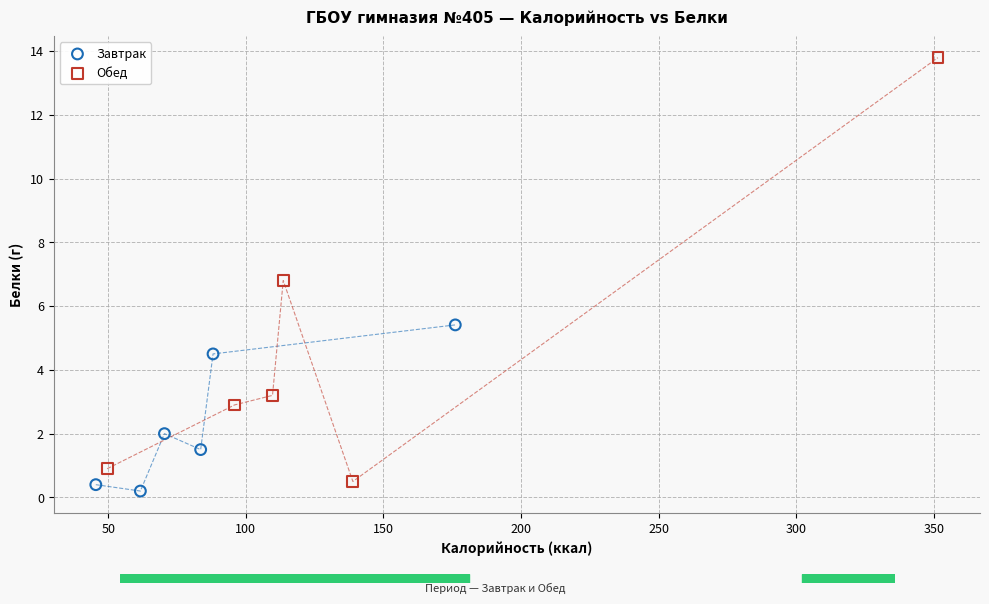

What are all the series names shown in the legend?

Завтрак, Обед